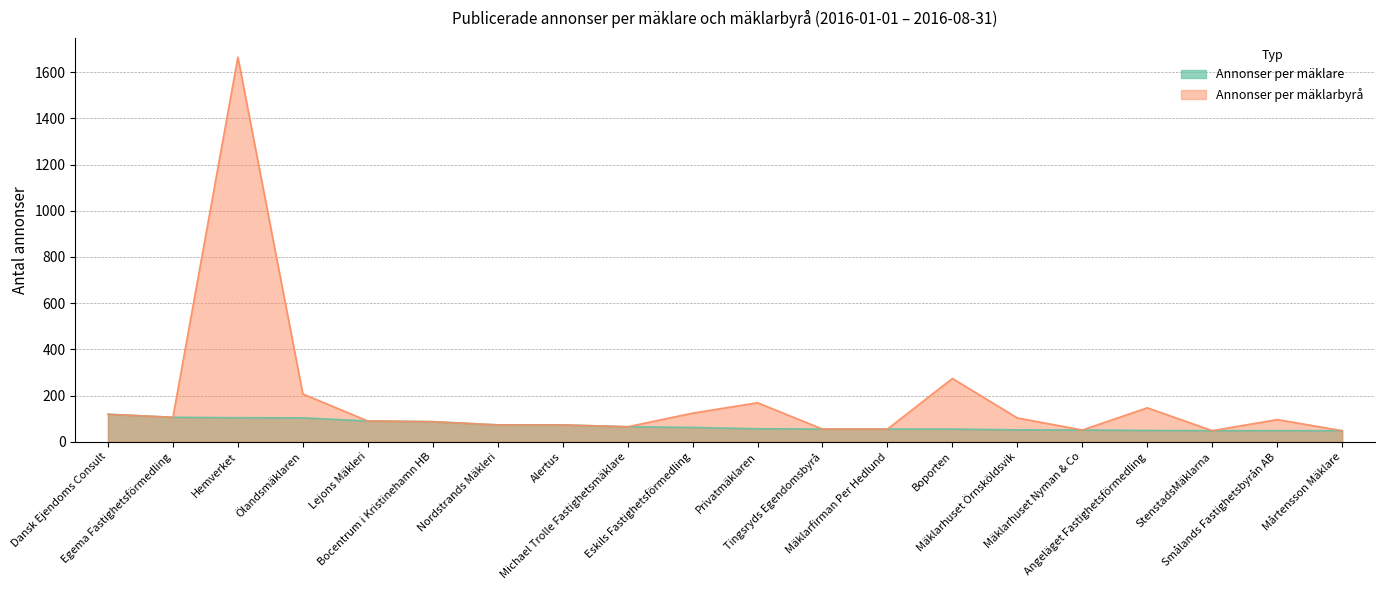

What is the label of the 12th point from the left?

Tingsryds Egendomsbyrå